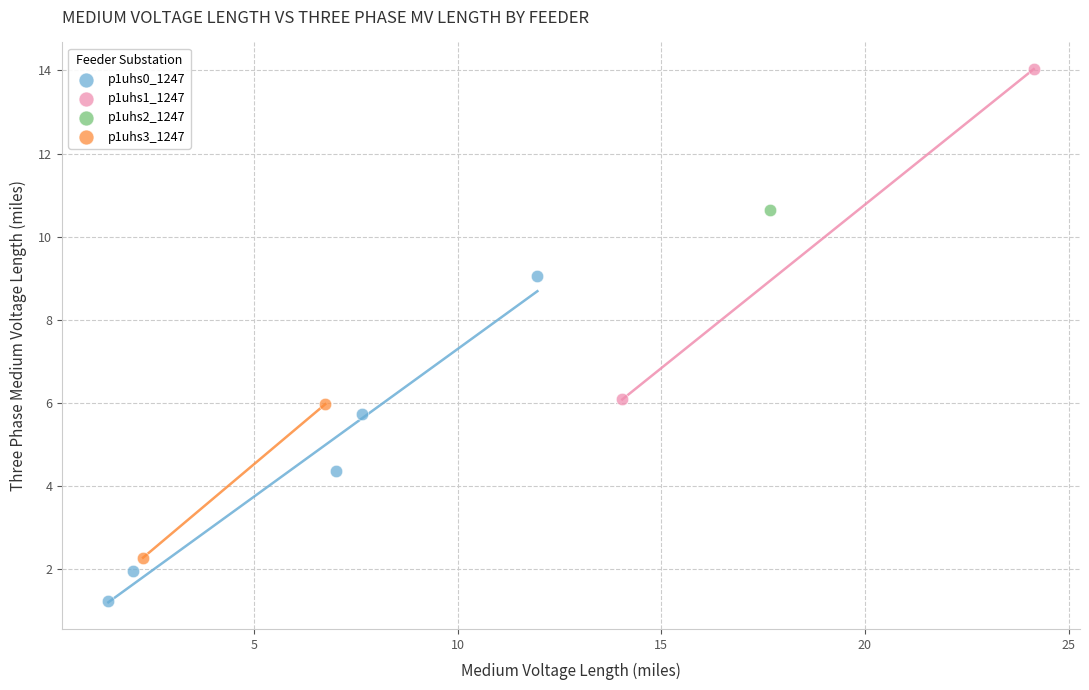

What are all the series names shown in the legend?

p1uhs0_1247, p1uhs1_1247, p1uhs2_1247, p1uhs3_1247